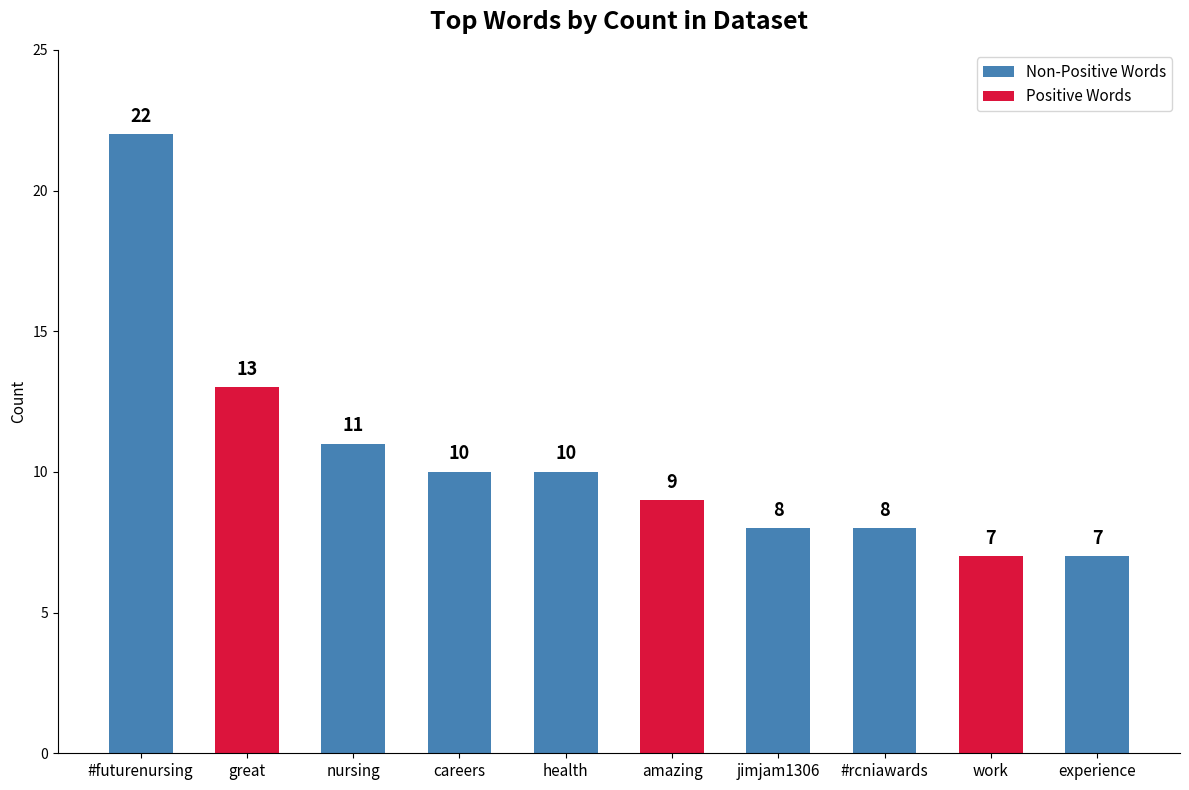

At which category is the sum across all series the highest?

#futurenursing